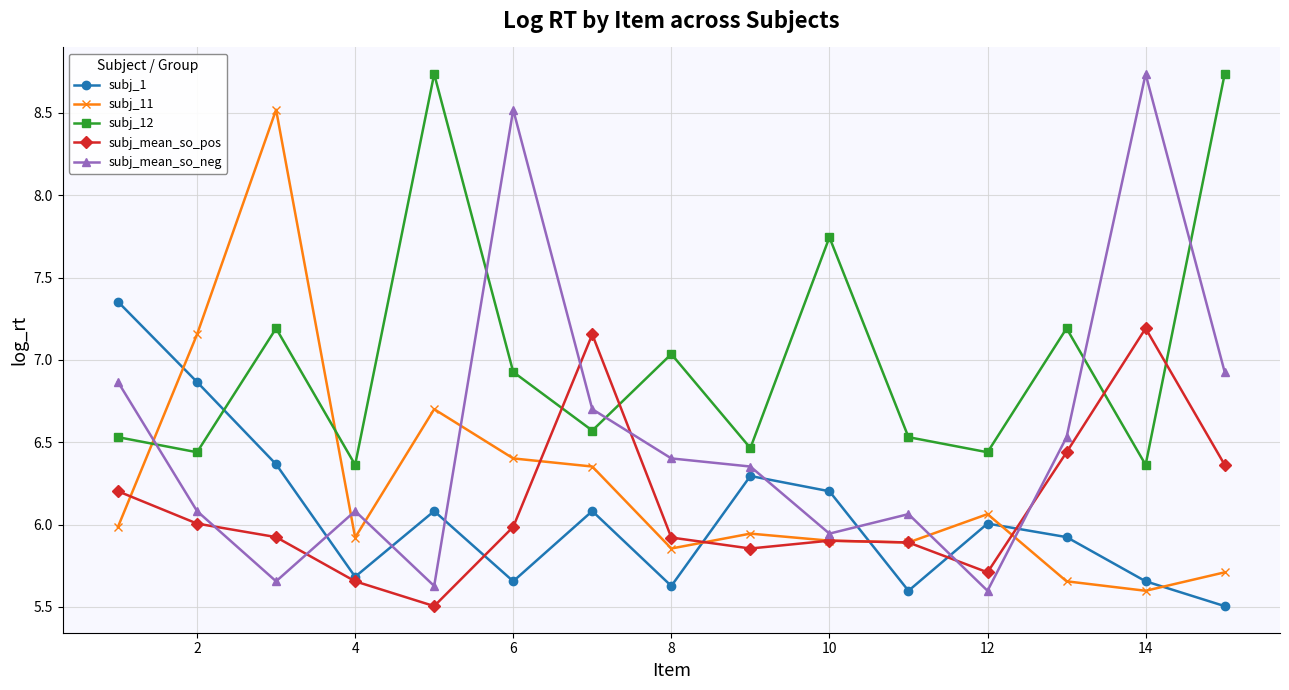

What is the maximum value shown in the chart?

8.7